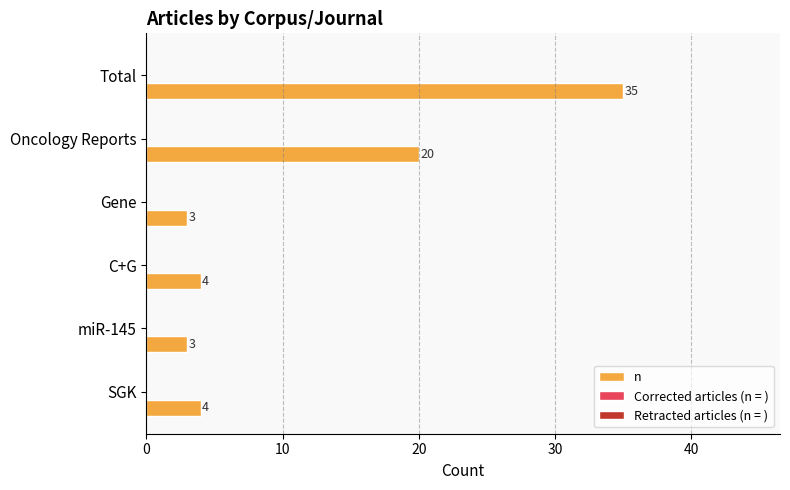

The value at miR-145 is 3. True or false?

True